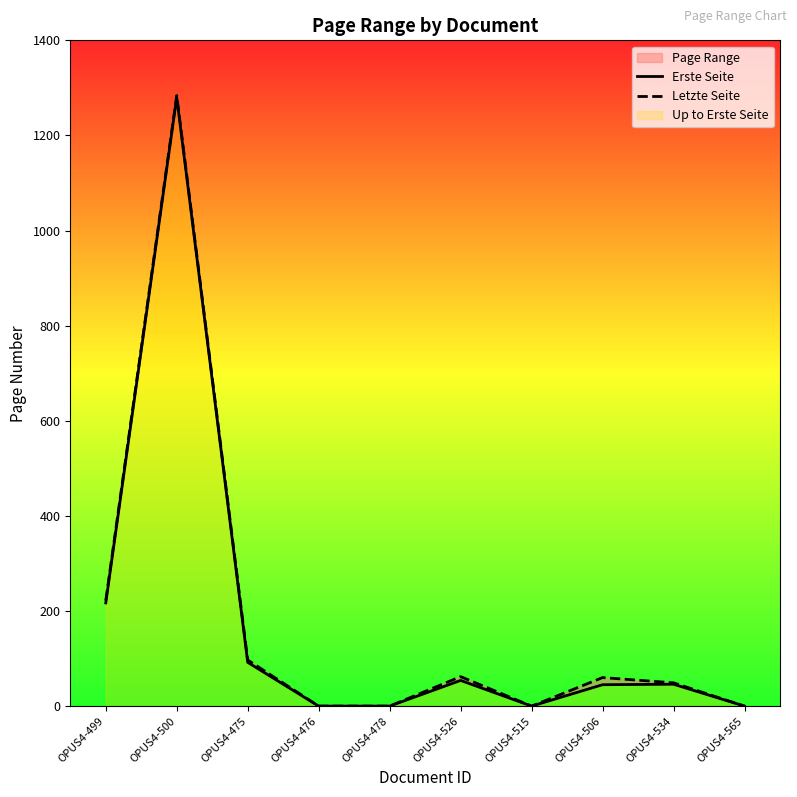

Where is Letzte Seite nearest to the value 642?

OPUS4-499